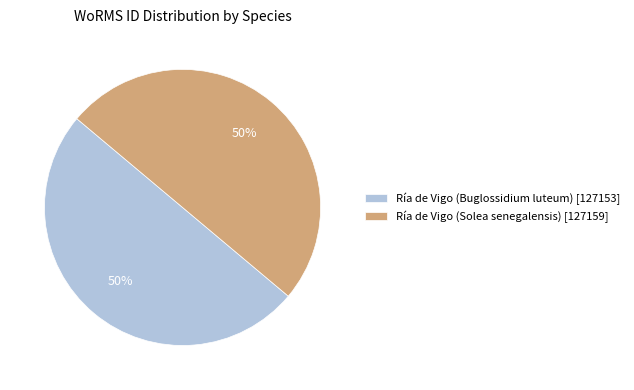

Count the number of slices in the pie.

2